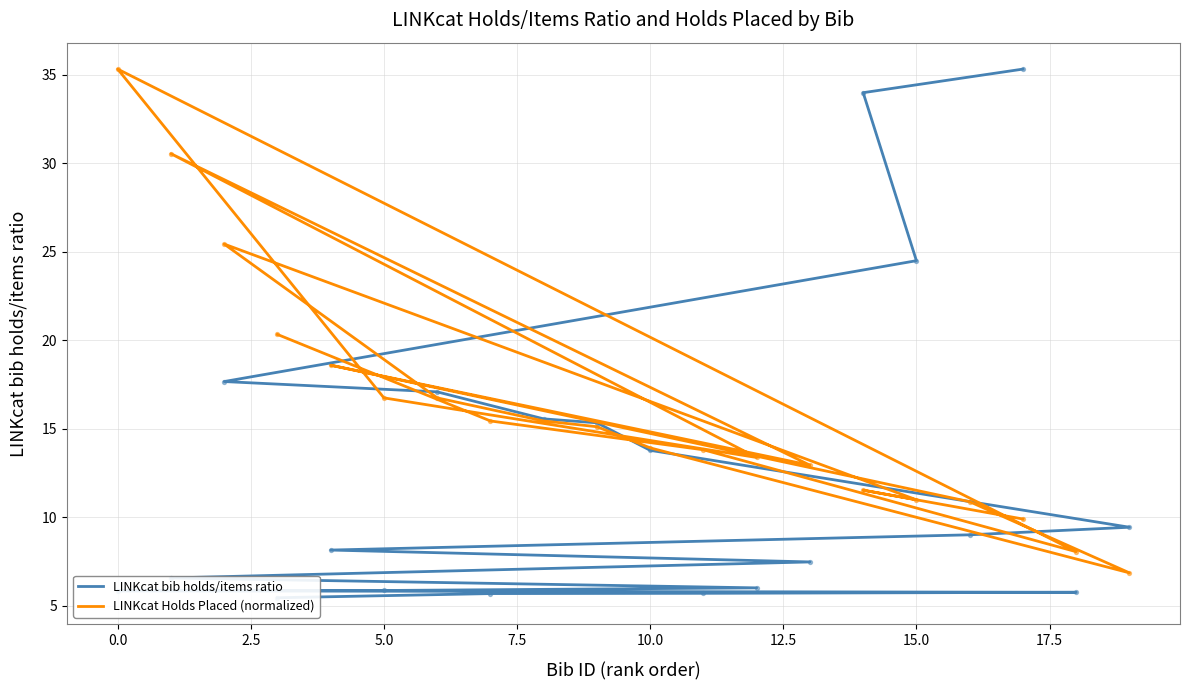

Which series has the largest total across all categories?

LINKcat Holds Placed (normalized)